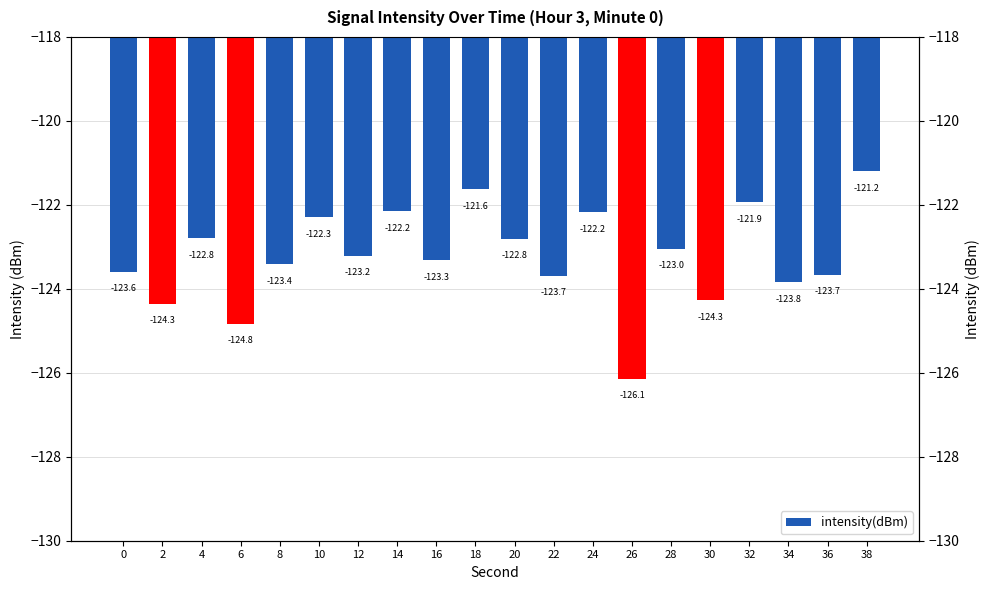

Where is the data nearest to the value -123?

28